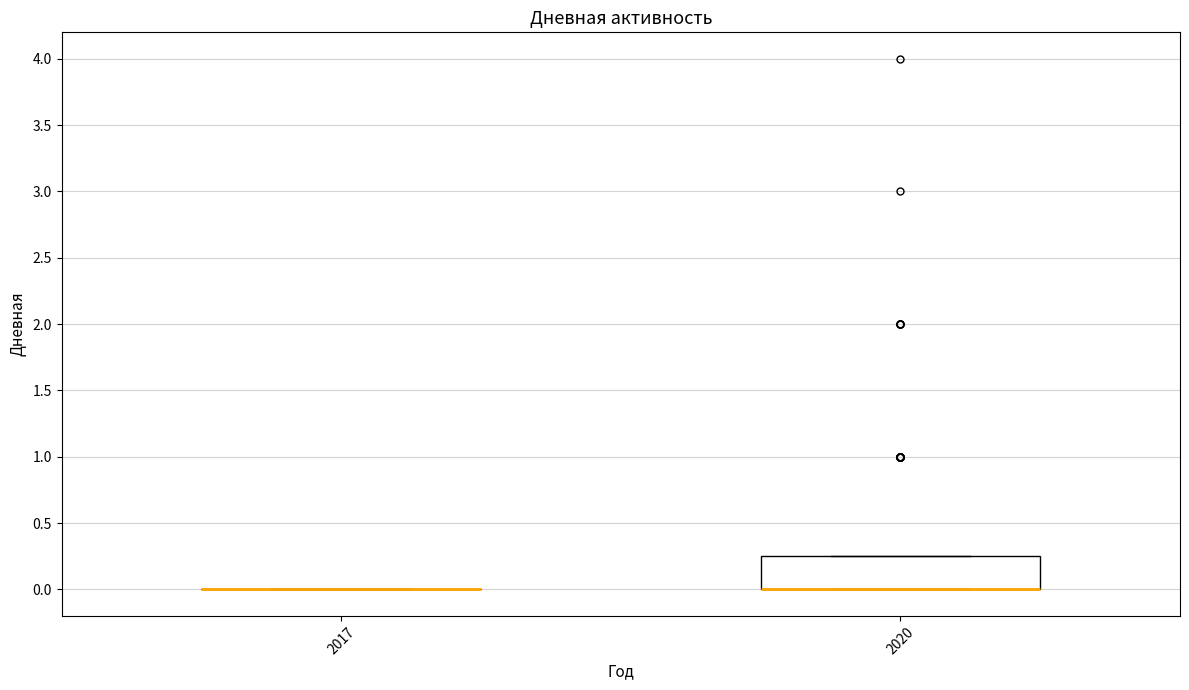

Which box is the tallest, from its lower edge to its upper edge?

2020